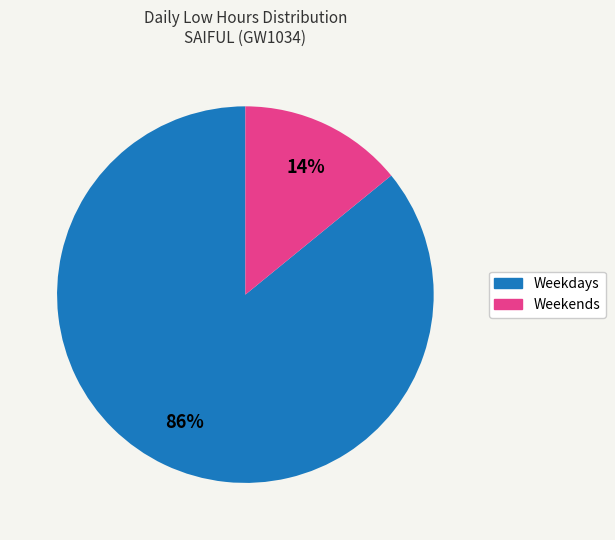

How many segments does this pie chart have?

2